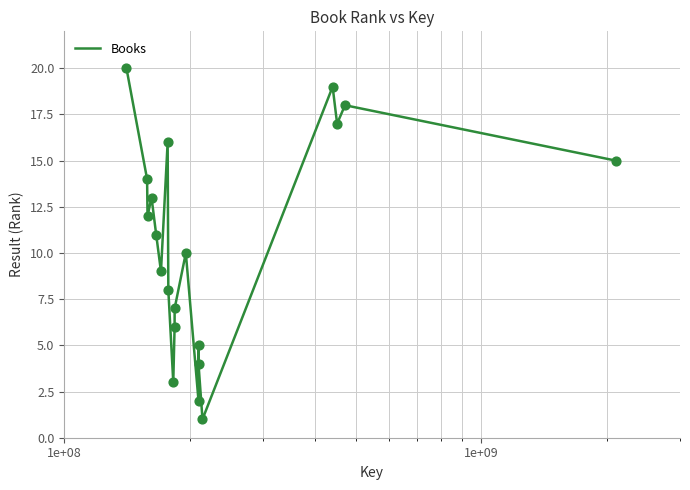

What is the difference between the maximum and minimum values?

19